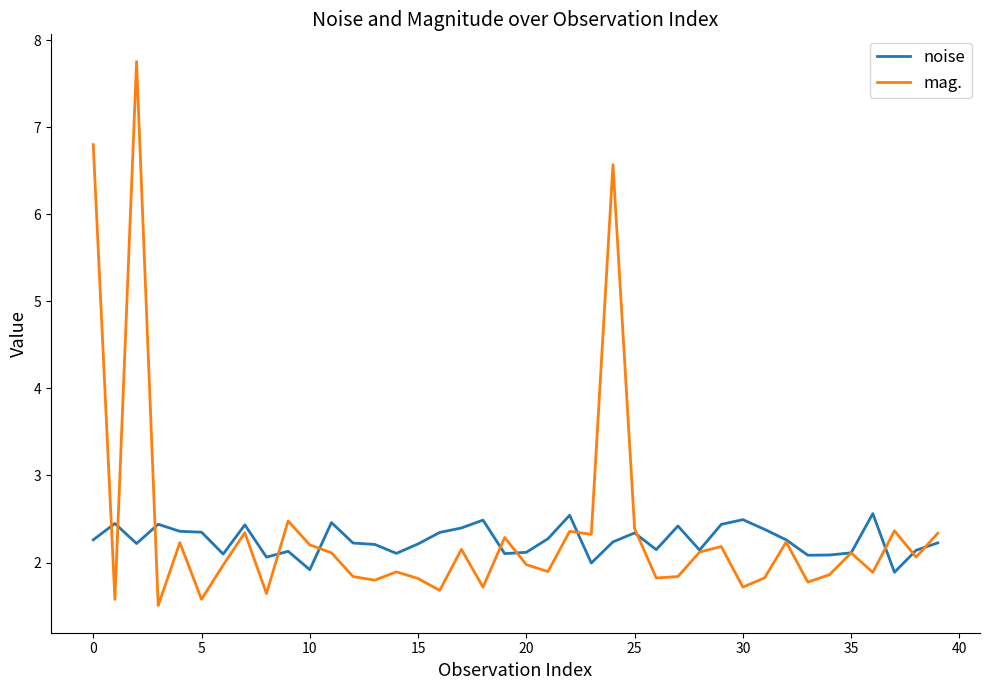

Count the number of data series in this chart.

2